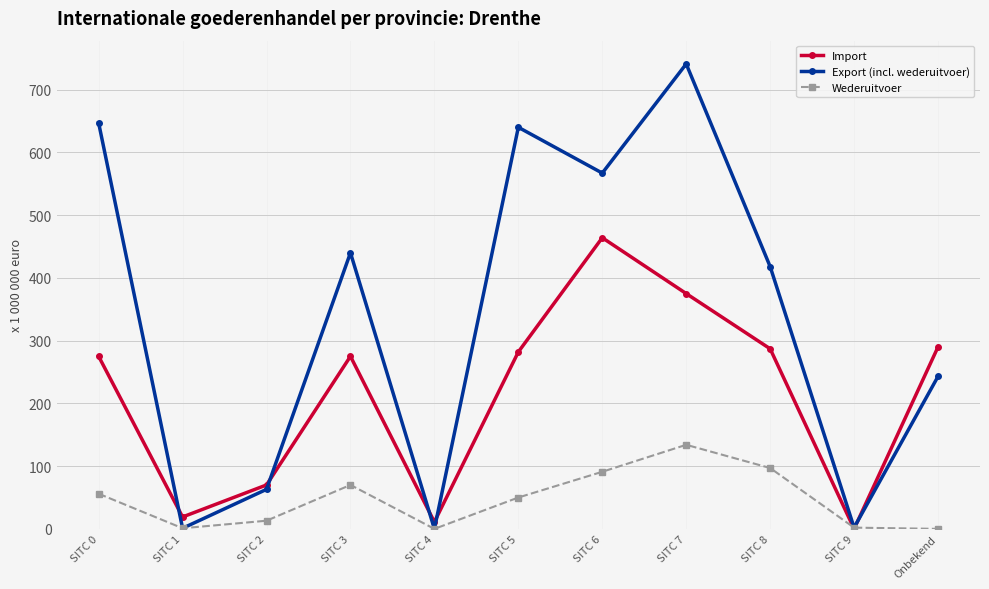

What is the label of the 8th point from the left?

SITC 7